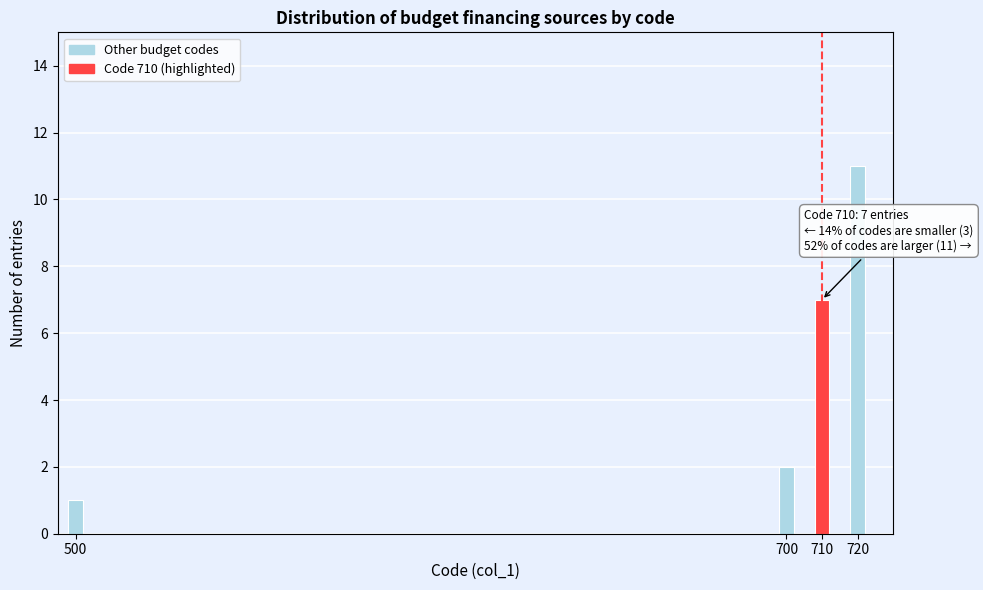

Reading left to right, transcribe all the data shown in this chart.

500=1	700=2	710=7	720=11